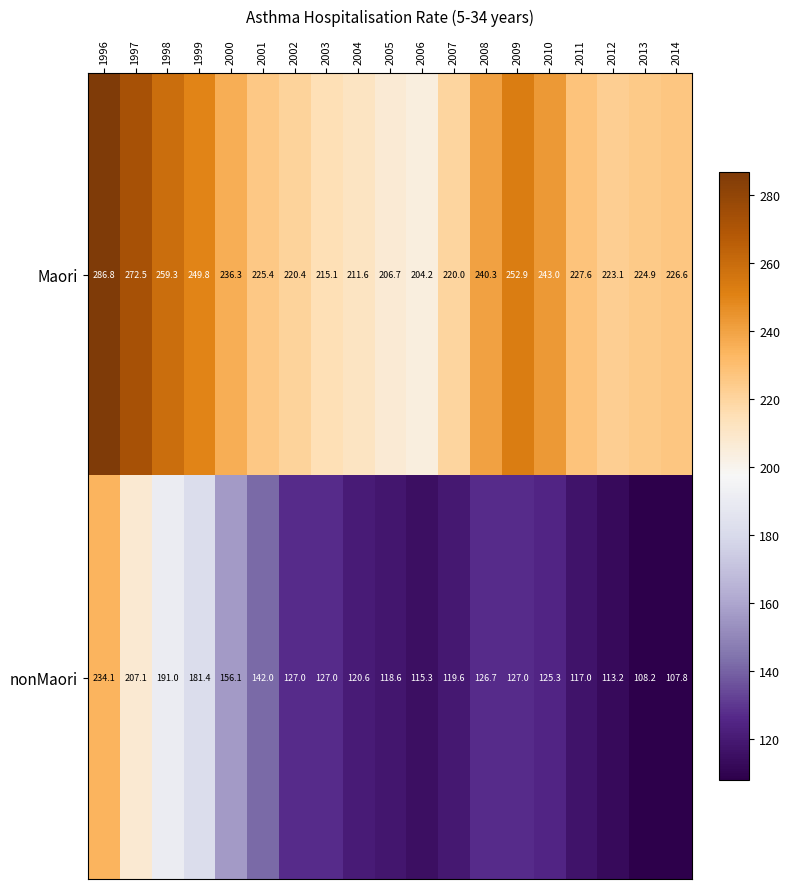

List the series in order of their overall mean, highest first.

Maori, nonMaori